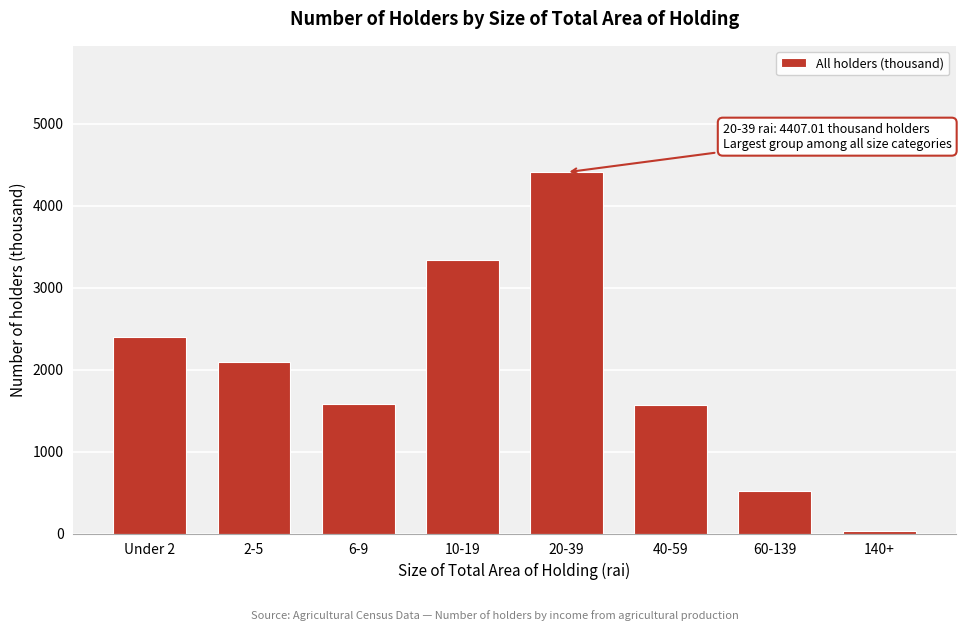

The value at 2-5 is 2766.7. True or false?

False